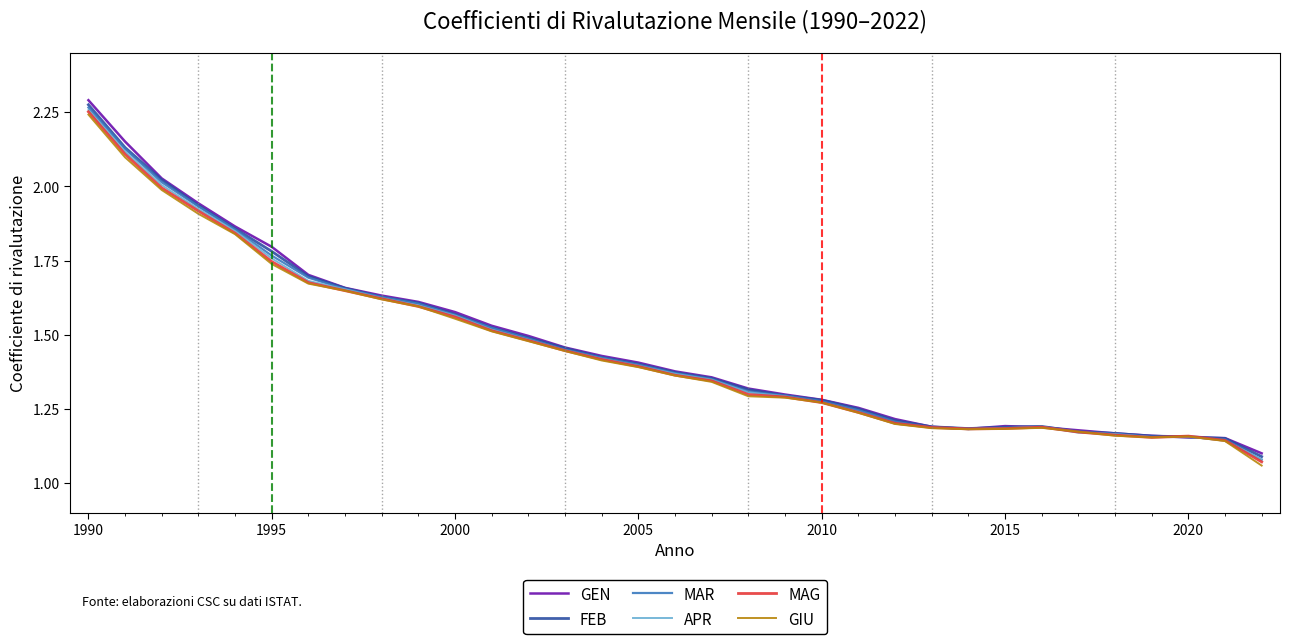

What is the sum of all GEN values?

48.3